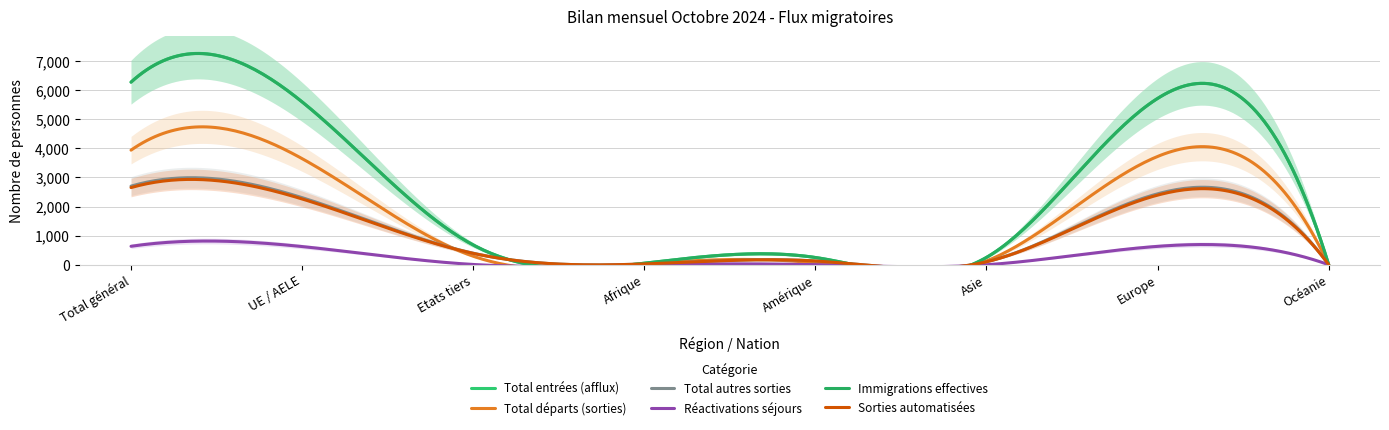

What is the value of the Immigrations effectives point at the 4th from the left?

53